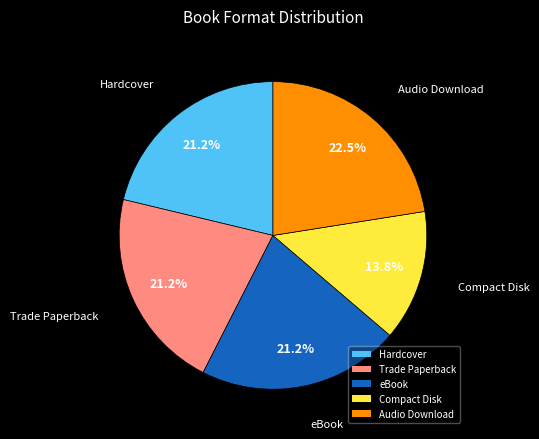

Combined, do Hardcover and eBook account for over 50%?

No